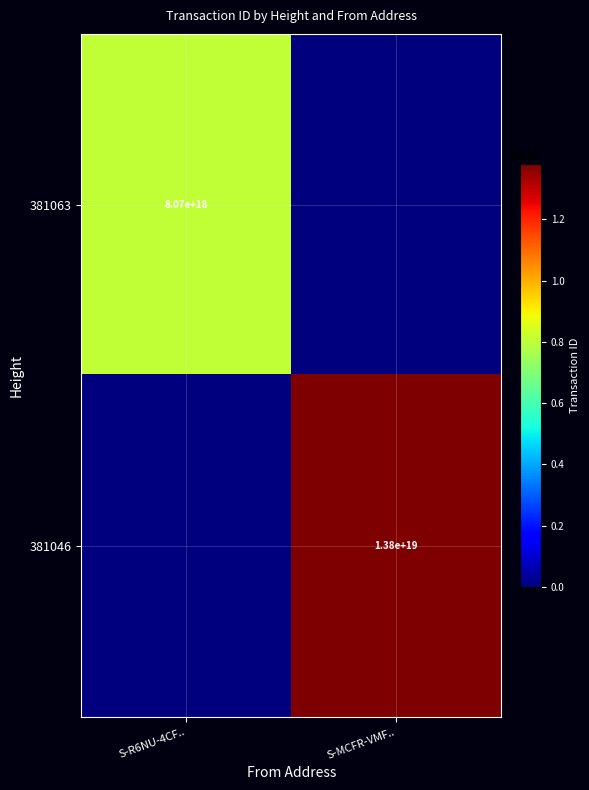

The 381063 series shows 3491869203142752768 at S-R6NU-4CF... True or false?

False